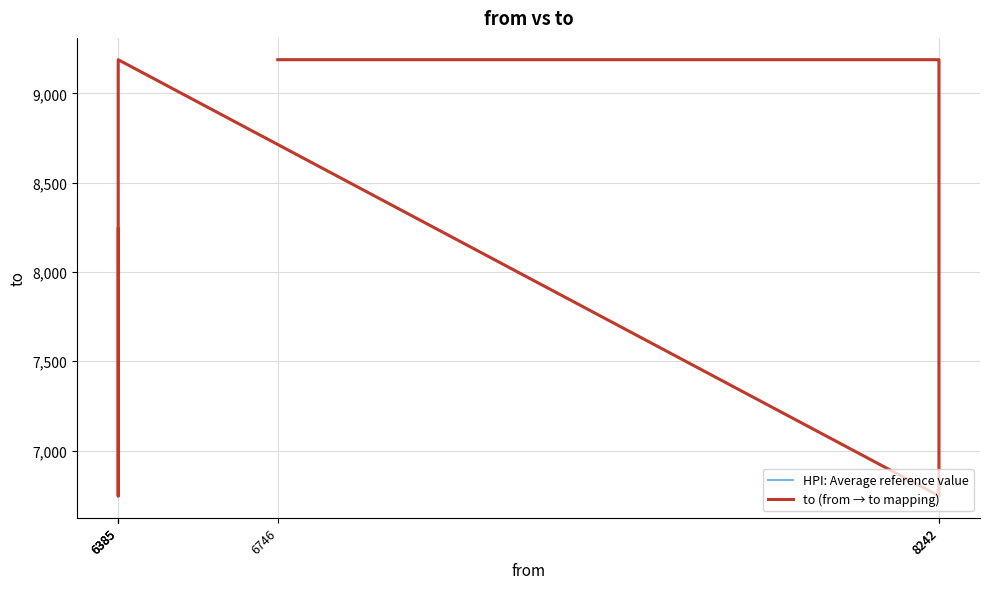

Reading right to left, list all the values displayed in this chart.

HPI: Average reference value: 8242	6746	9189	6746	9189	9189
to (from → to mapping): 8242	6746	9189	6746	9189	9189